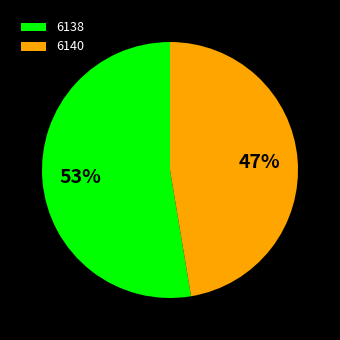

Is there a majority slice in this chart?

Yes